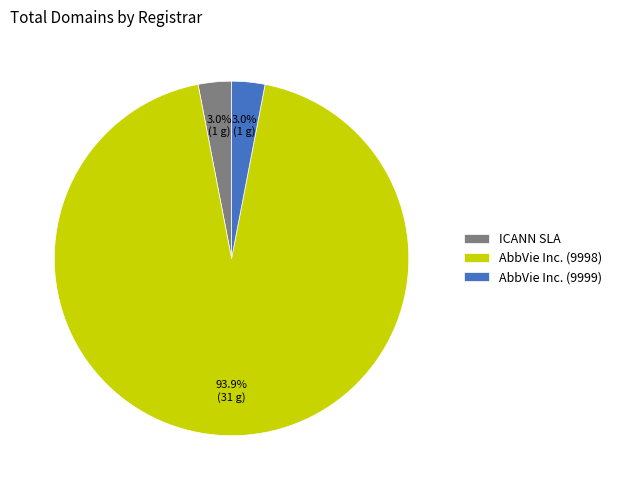

What percentage is the AbbVie Inc. (9999) slice, to the nearest percent?

3%